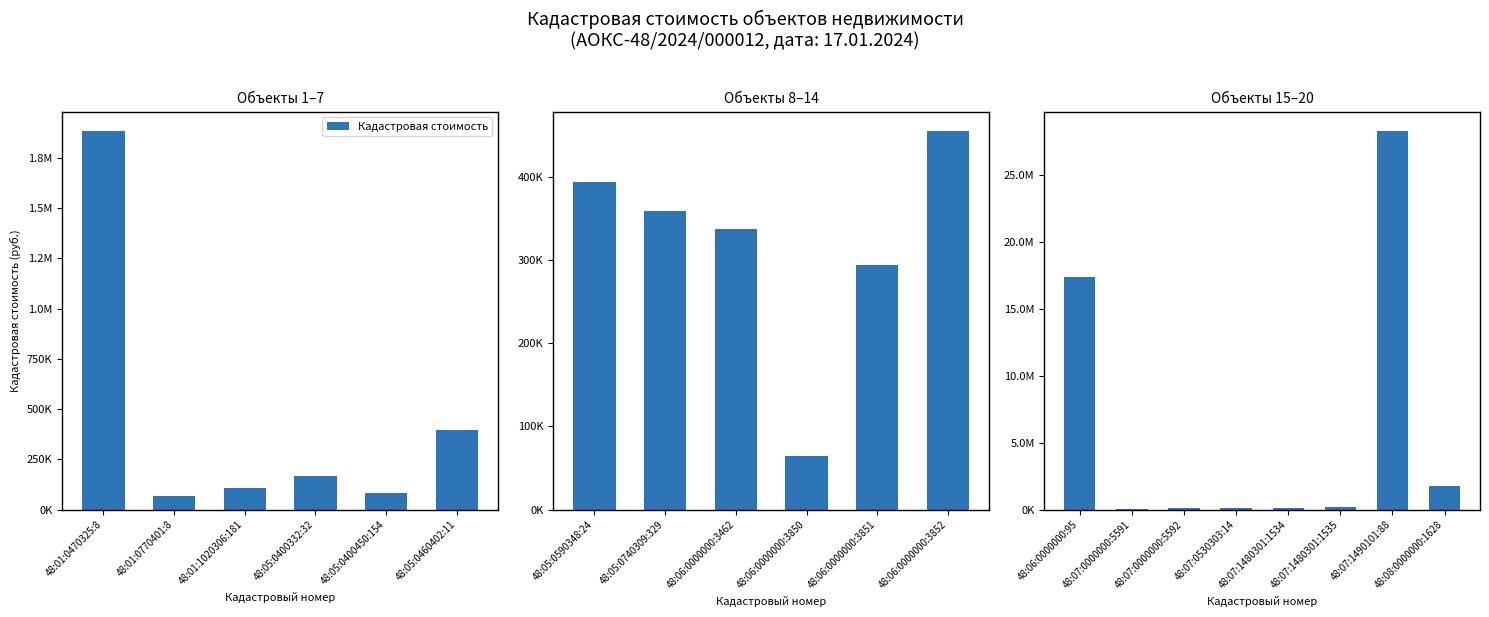

What is the value of the 7th bar from the left?

28320489.0